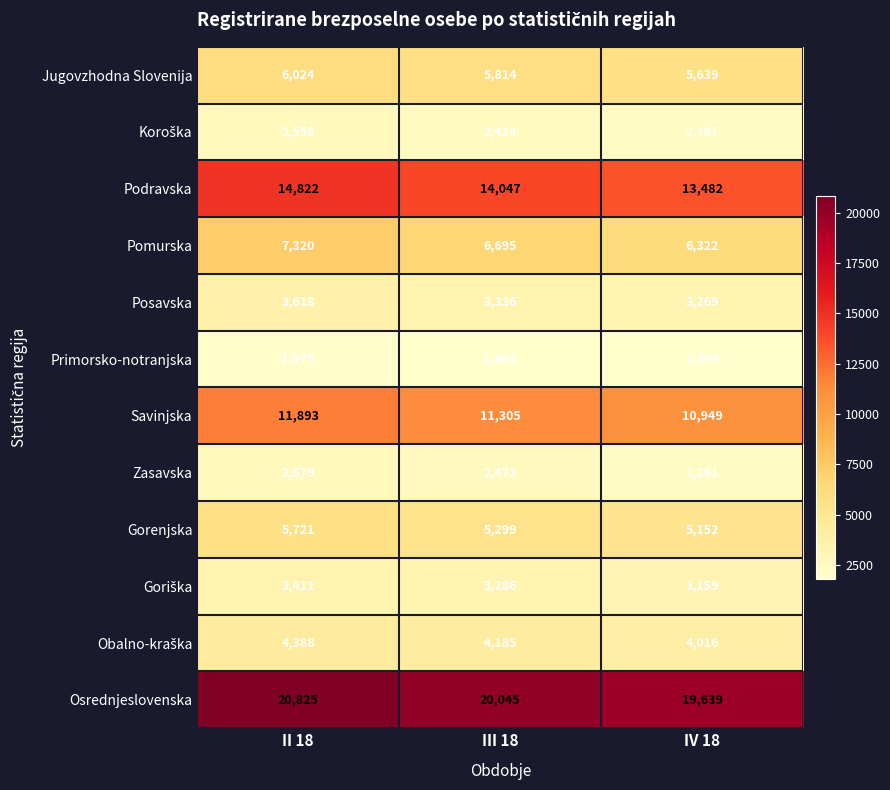

Which category has the lowest value across all series?

IV 18